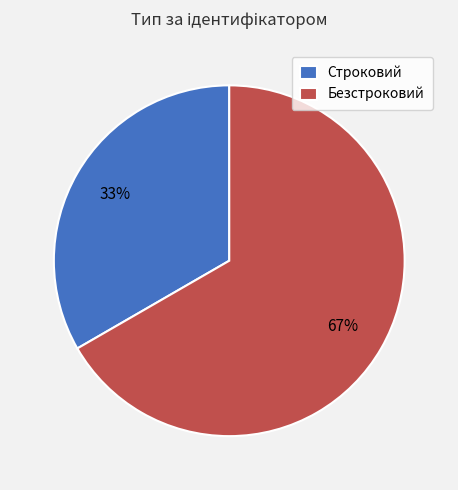

To the nearest percent, what is the combined percentage of Строковий and Безстроковий?

100%